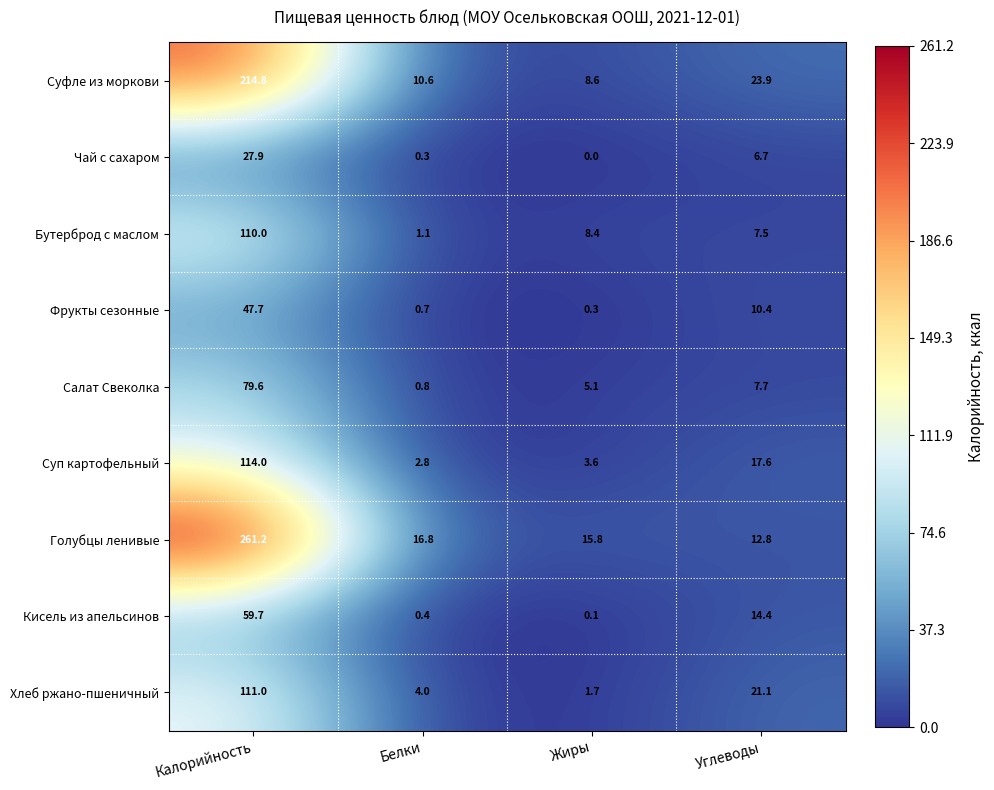

What is the average value of the Хлеб ржано-пшеничный series?

34.5